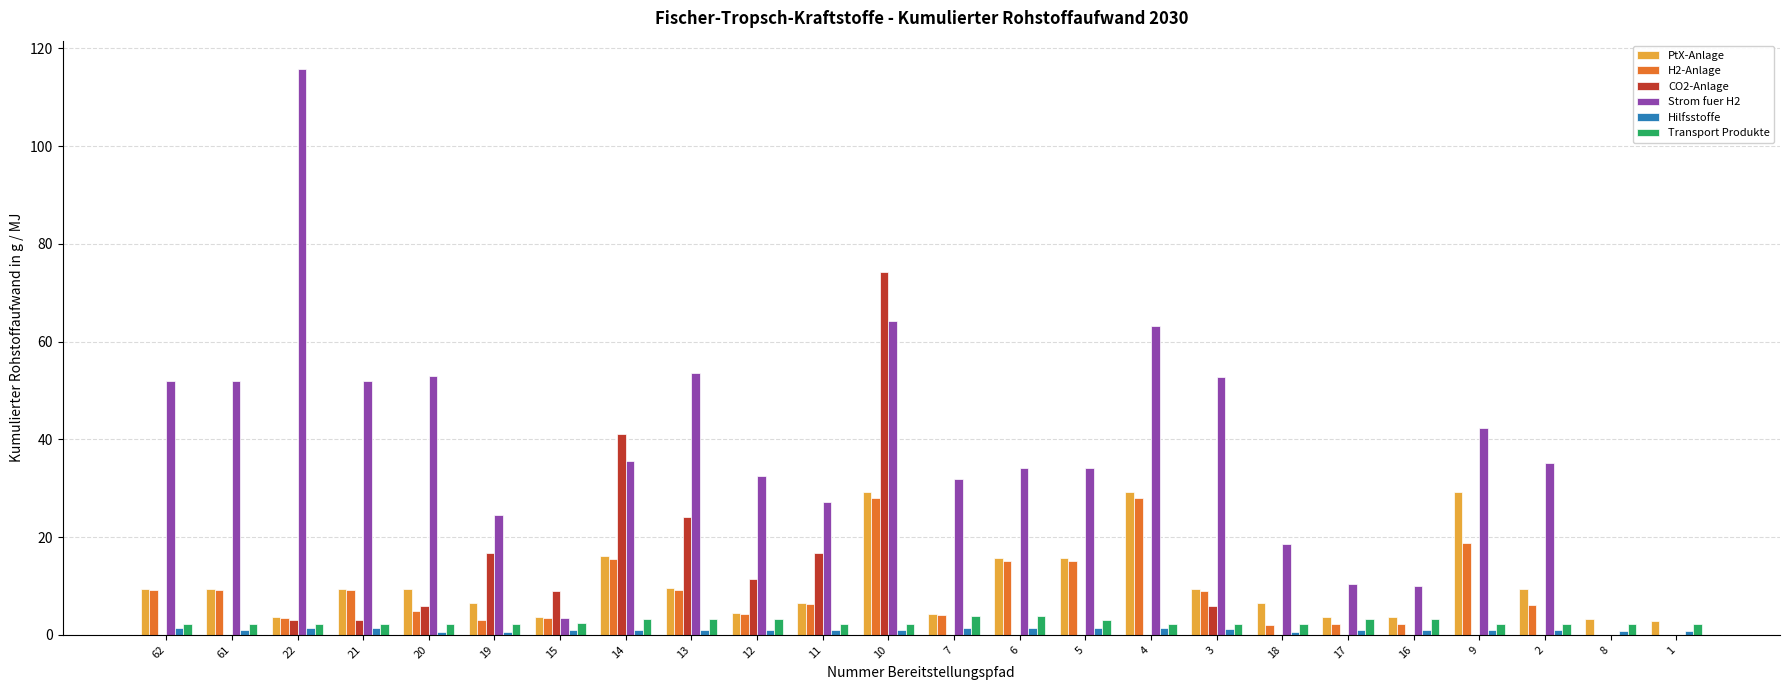

Between 19 and 16, which series saw the biggest shift?

CO2-Anlage